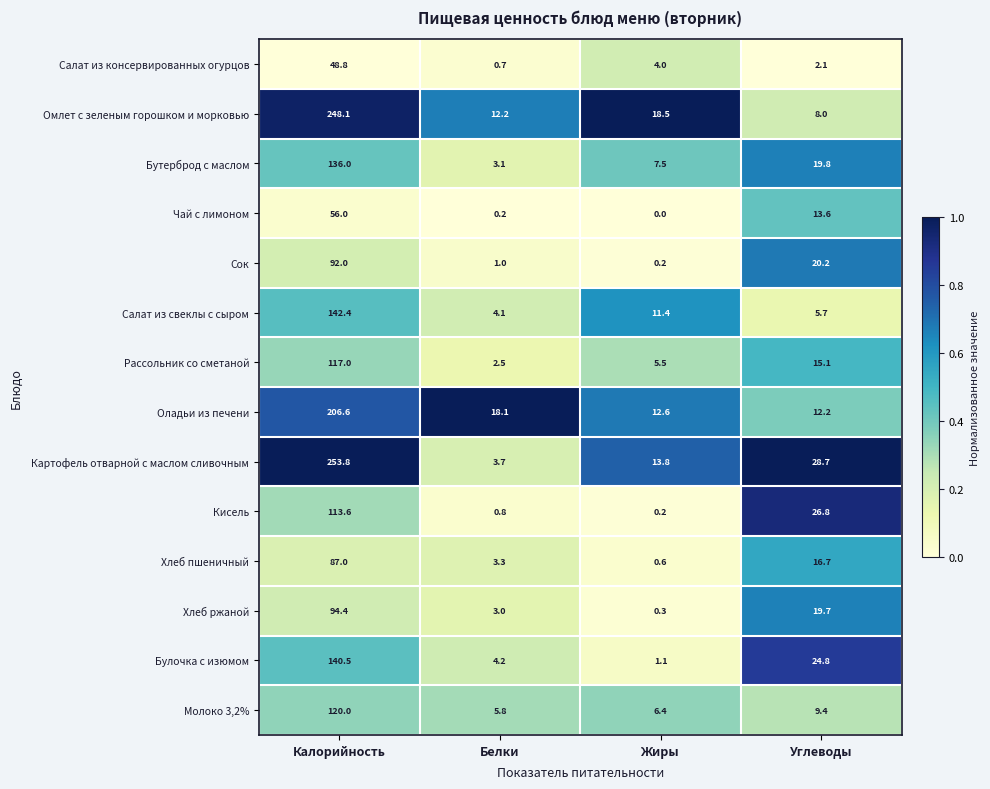

How many distinct data groups are displayed?

14